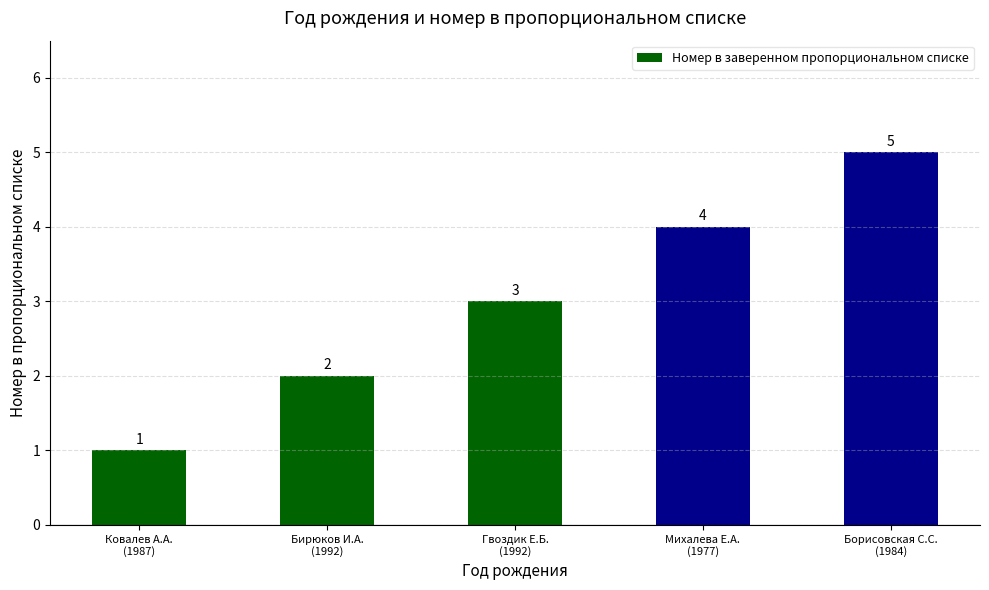

What is the change in value from Гвоздик Е.Б.
(1992) to Михалева Е.А.
(1977)?

+1